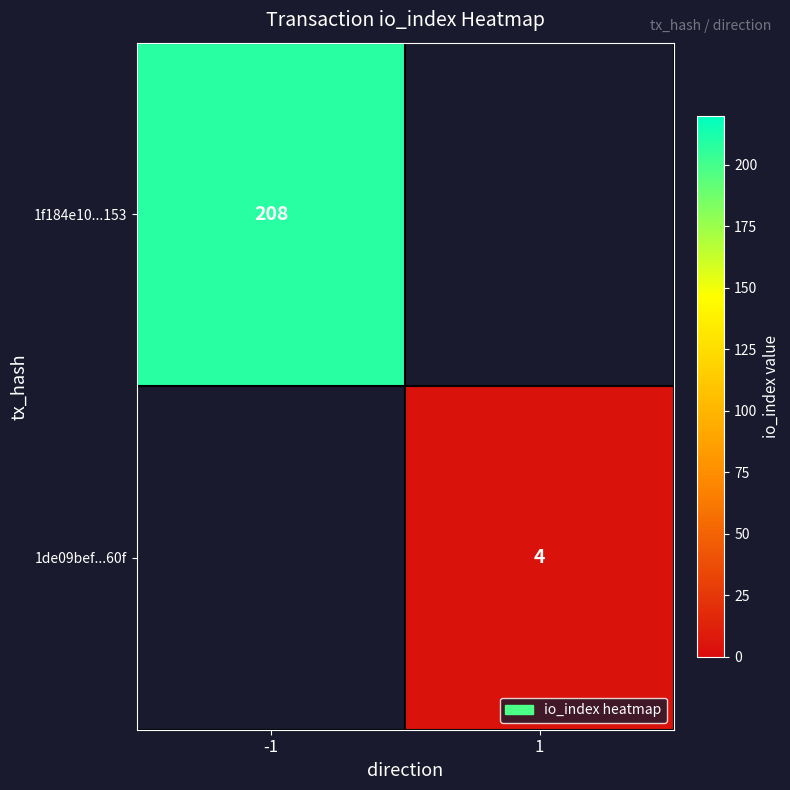

At how many categories does at least one series exceed 8?

1